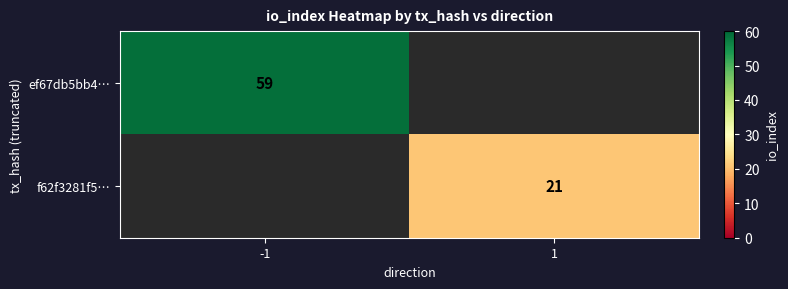

The ef67db5bb4… series shows 59 at -1. True or false?

True